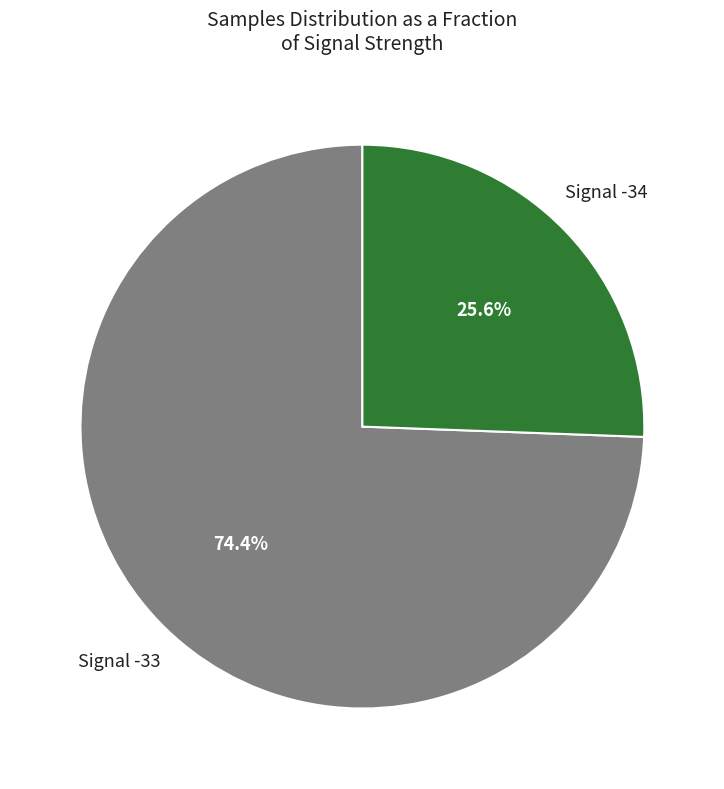

Does any single category account for the majority?

Yes